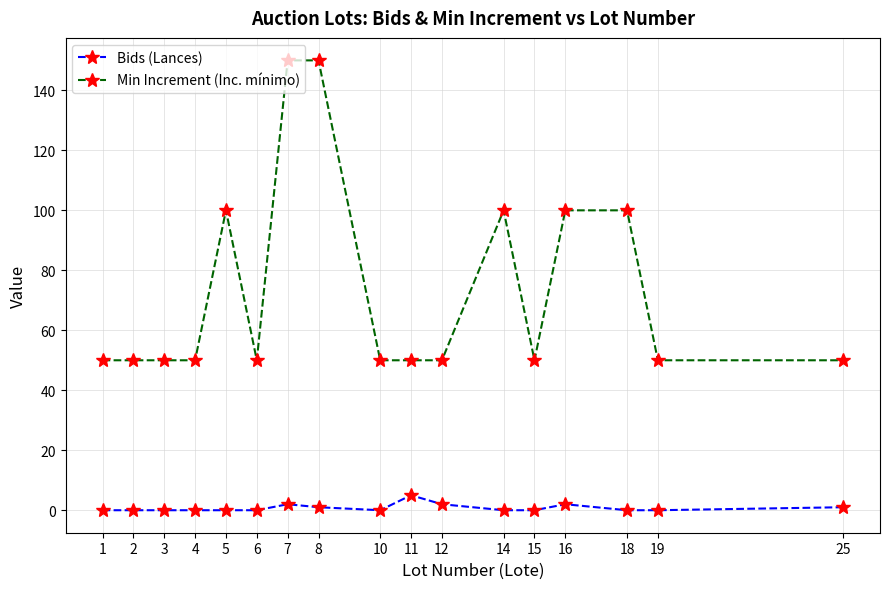

What is the difference between the highest and lowest values at 18?

100